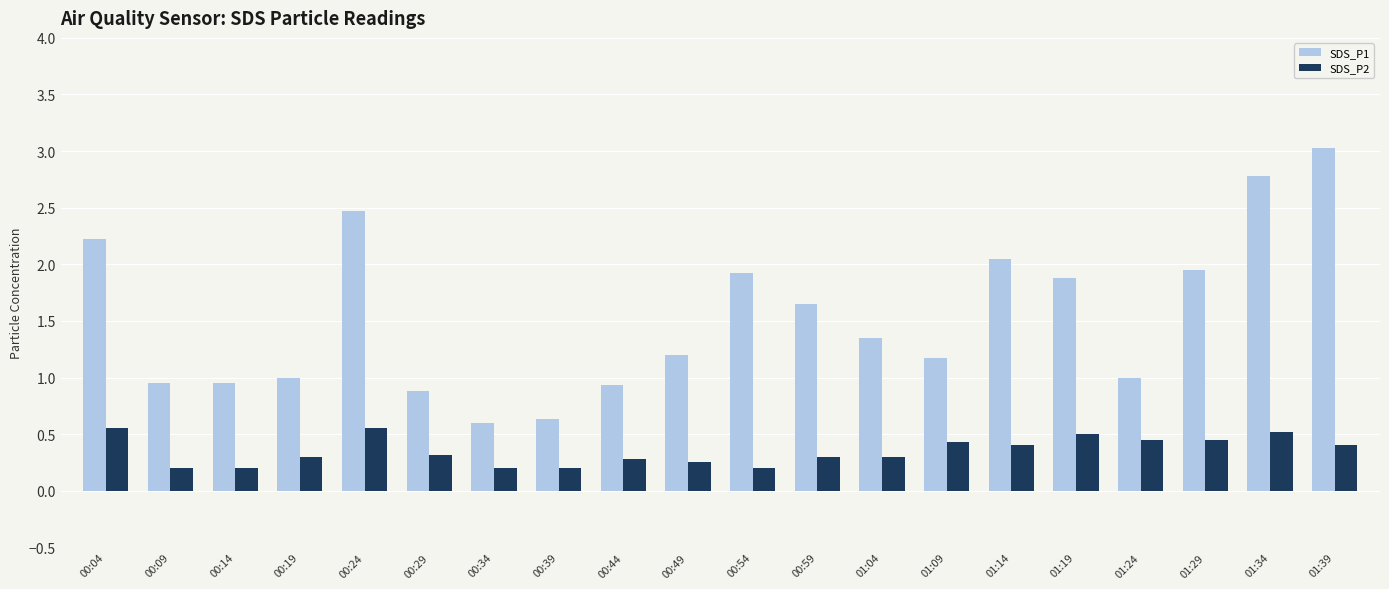

At which category does the chart reach its peak across all series?

01:39